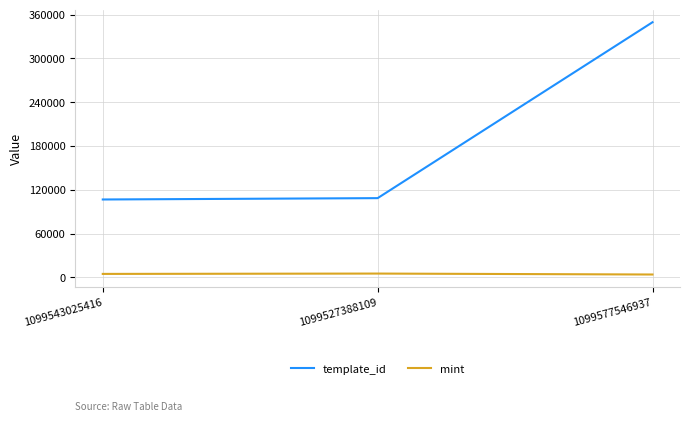

Count the mint values in the range 3830 to 5128.

3